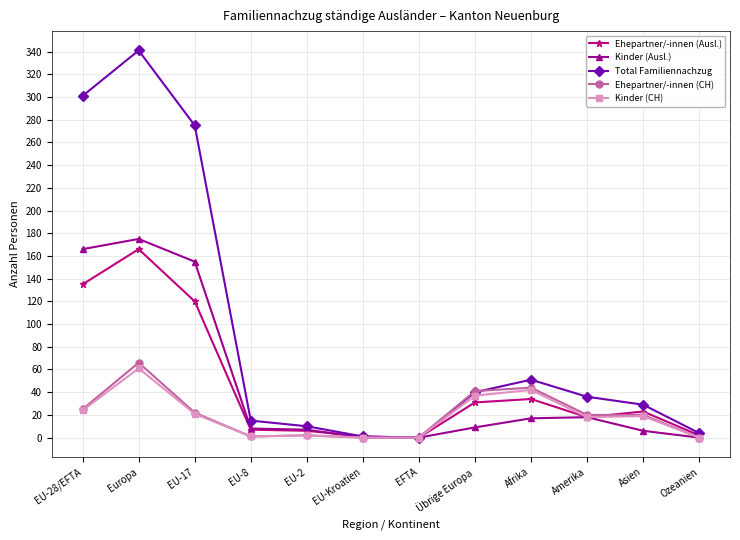

What is the difference between the Total Familiennachzug values at Amerika and Übrige Europa?

4